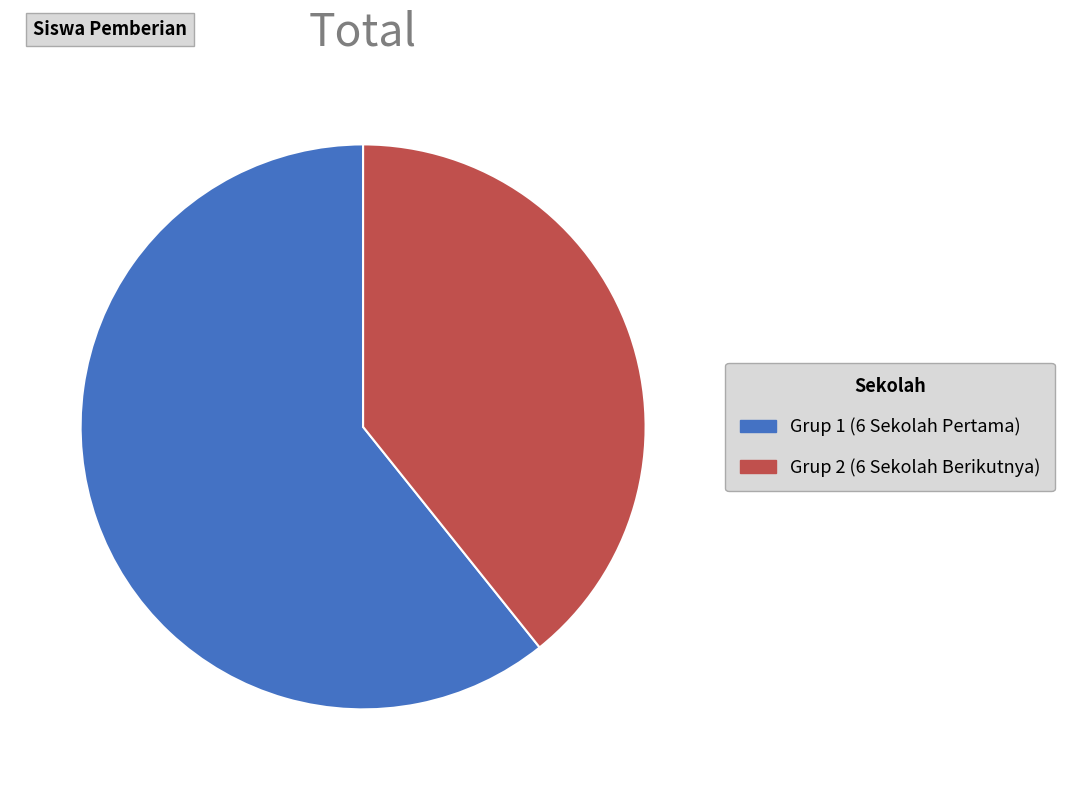

Is there any slice that represents more than half of the pie?

Yes